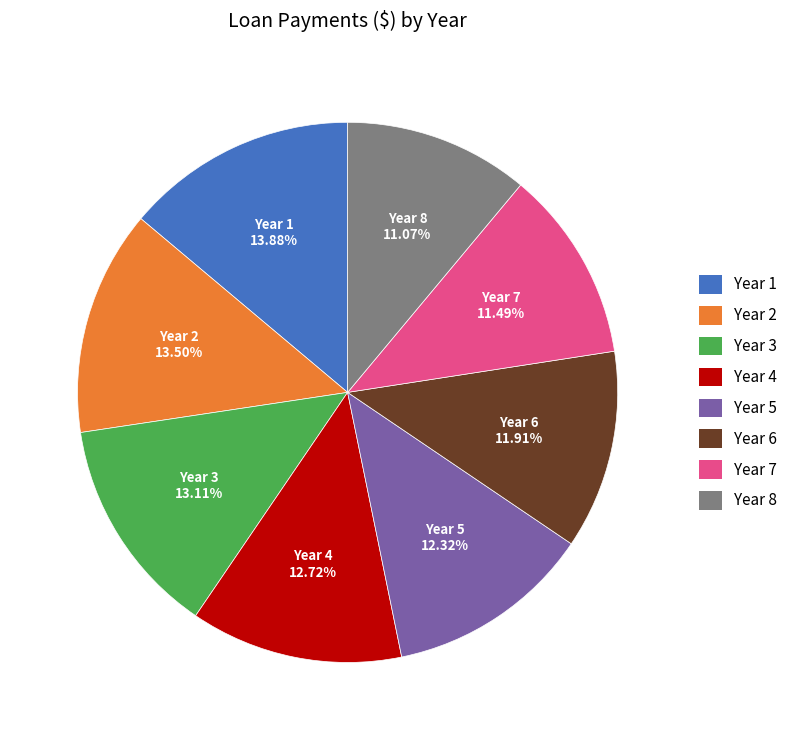

Which has a higher value, Year 3 or Year 1?

Year 1